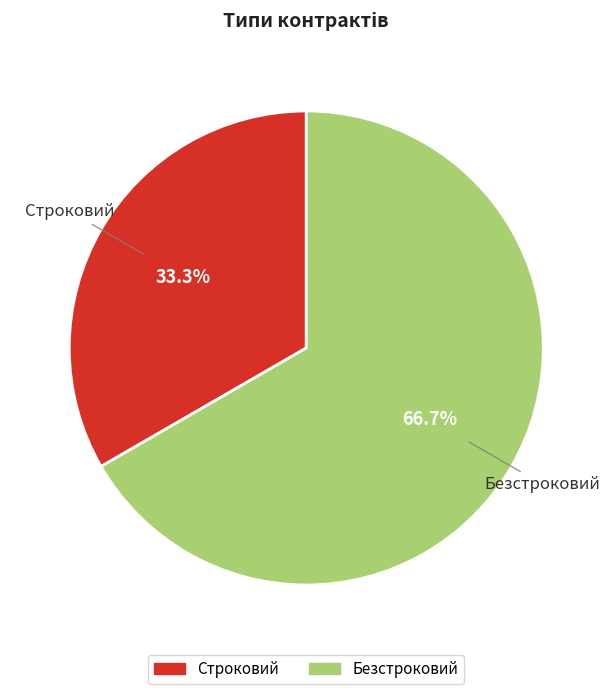

Which slice is the largest?

Безстроковий